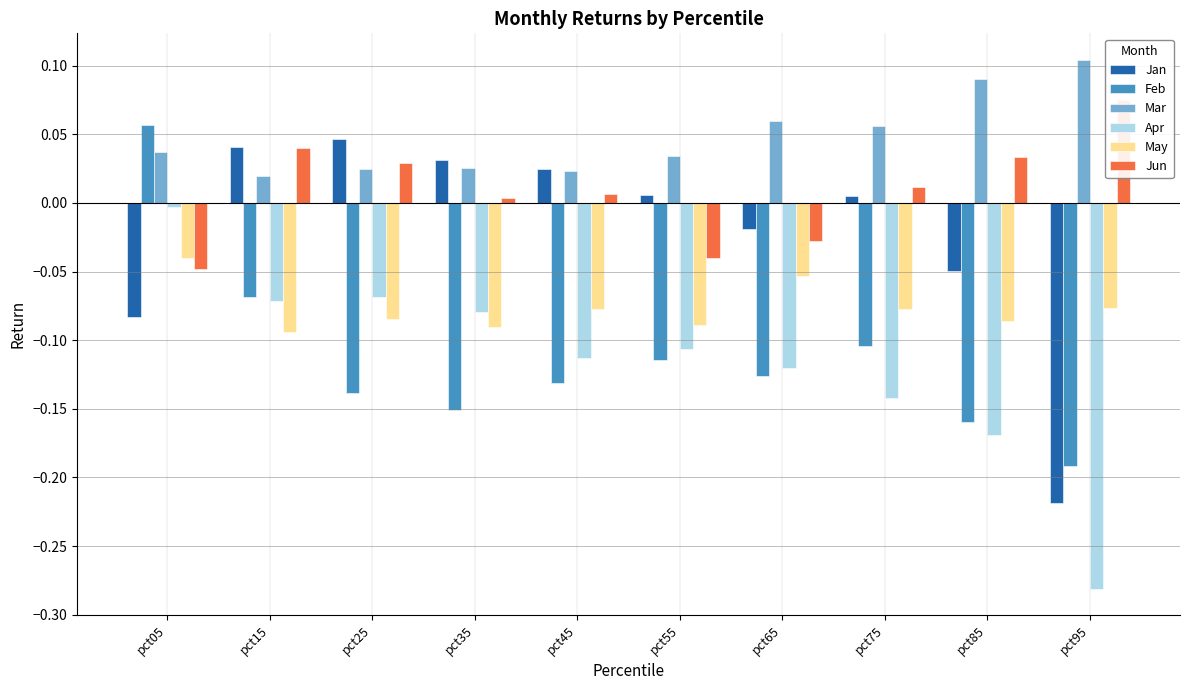

Are the bars horizontal?

No